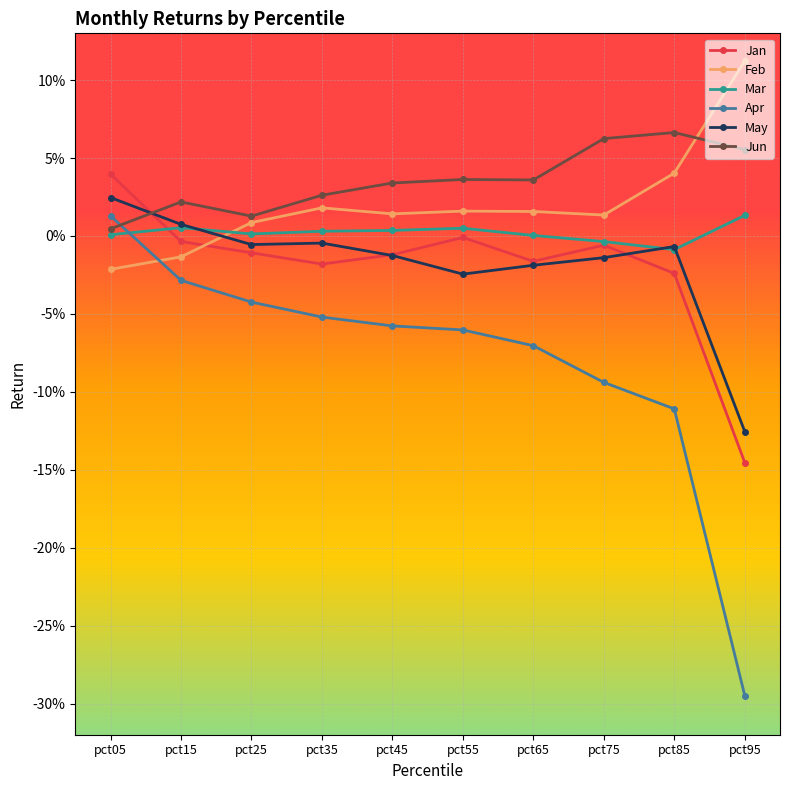

What are all the series names shown in the legend?

Jan, Feb, Mar, Apr, May, Jun